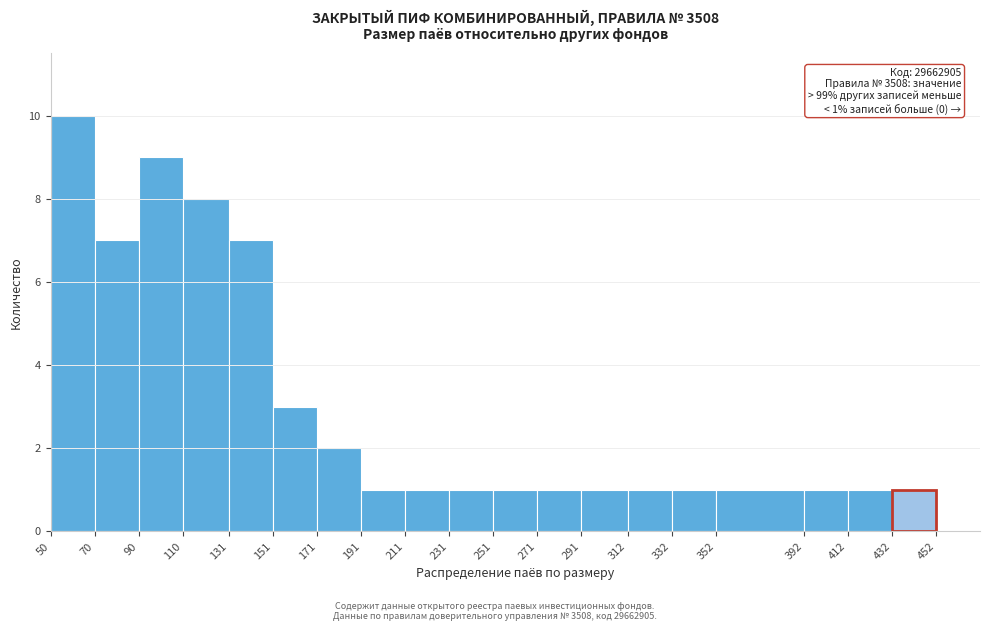

Over which range of the x-axis is the bar tallest?

50 to 70